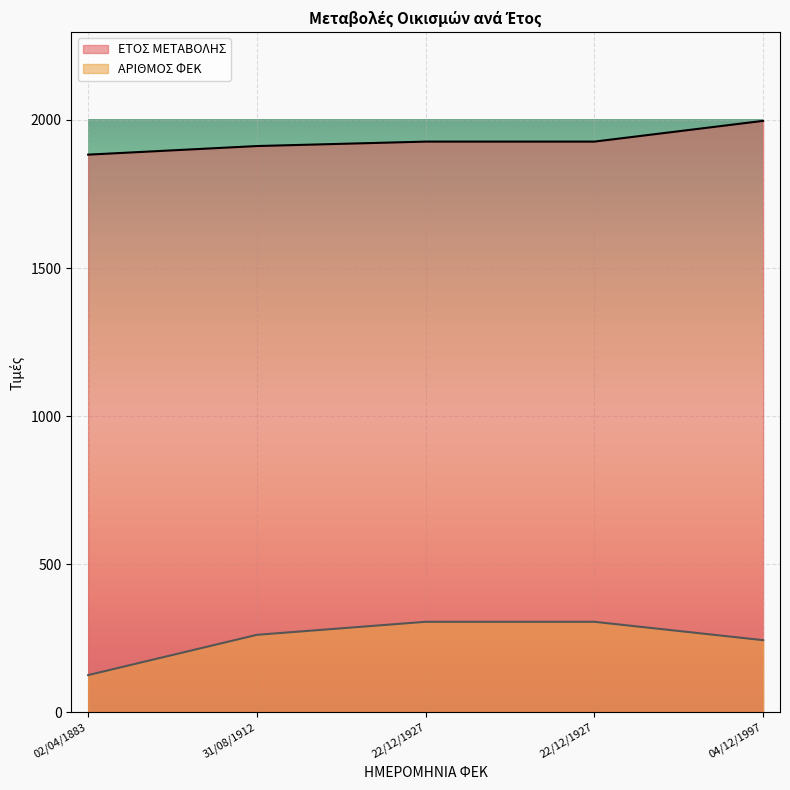

True or false: ΕΤΟΣ ΜΕΤΑΒΟΛΗΣ and ΑΡΙΘΜΟΣ ΦΕΚ intersect in this chart.

False